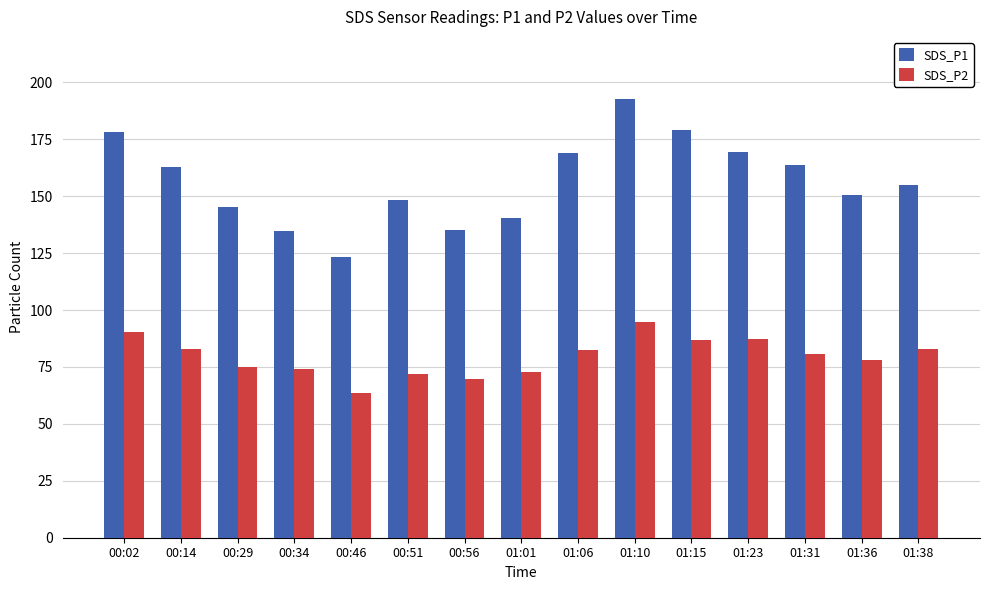

What position from the left is 00:56?

7